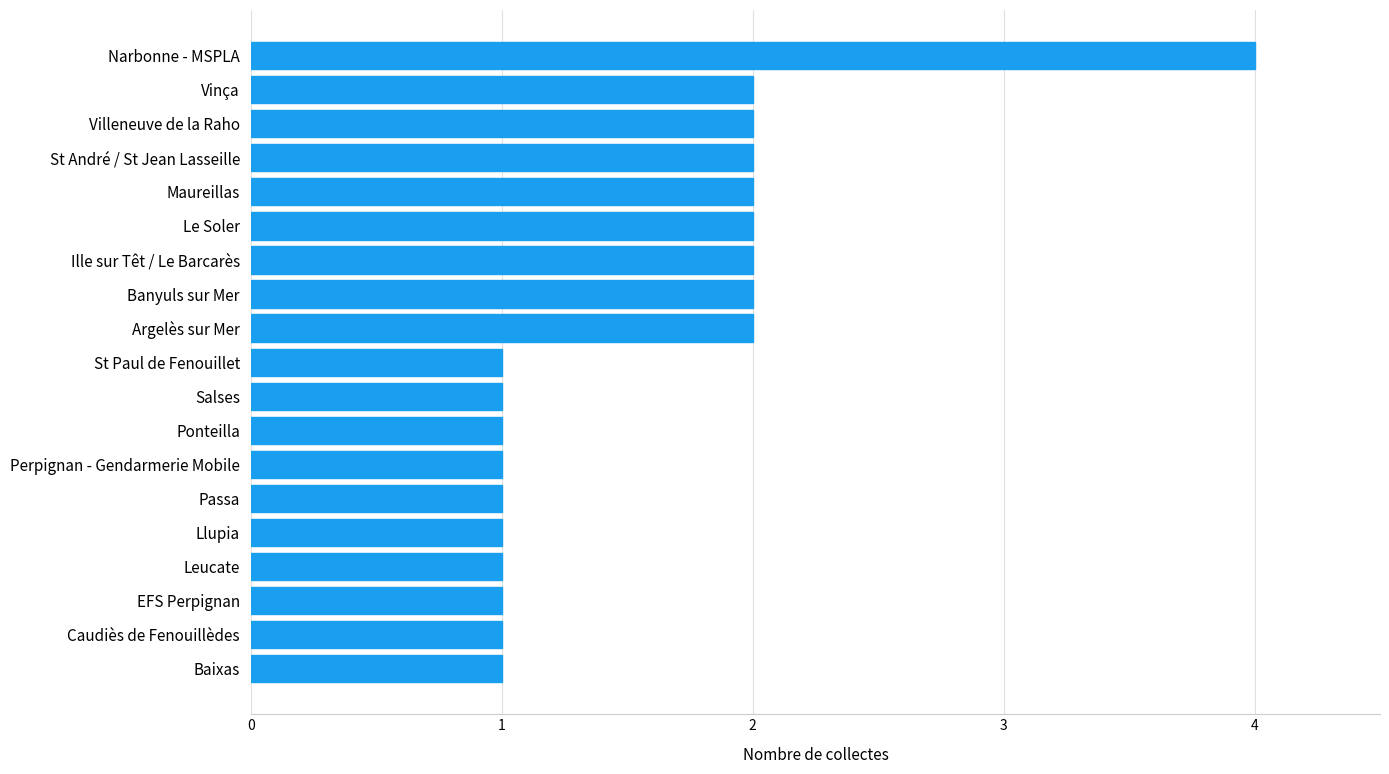

The value at Vinça is 1. True or false?

False